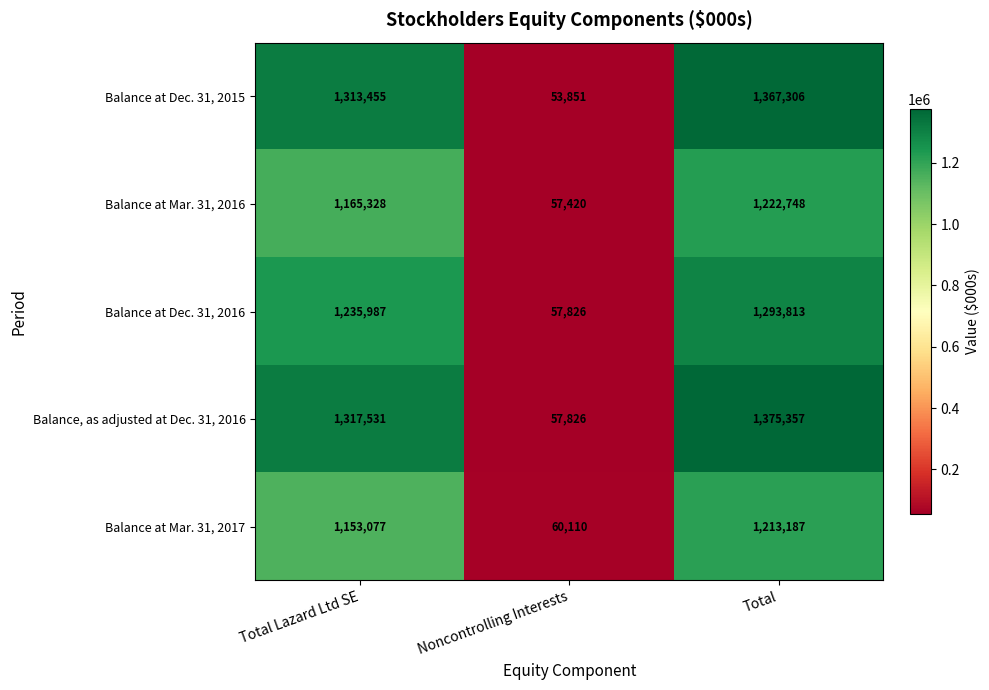

True or false: Balance, as adjusted at Dec. 31, 2016 has a value of 1838960 at Total Lazard Ltd SE.

False